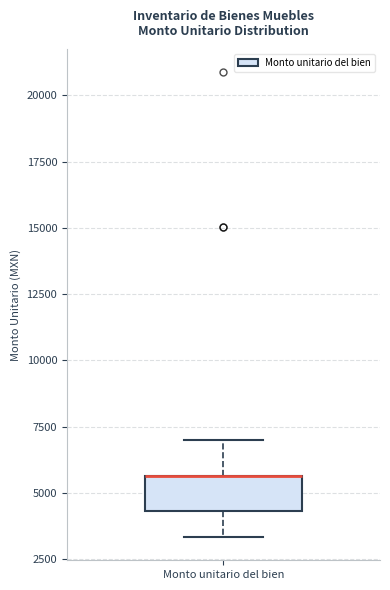

Transcribe this box plot: give where the median line is, the range the box spans, and where the two whiskers end, as read against the y-axis. The values are not printed on the chart, so give them approximately, as read against the axis.

median 5500 (drawn on the box's upper edge), box 4500 to 5500, whiskers 3500 to 7000